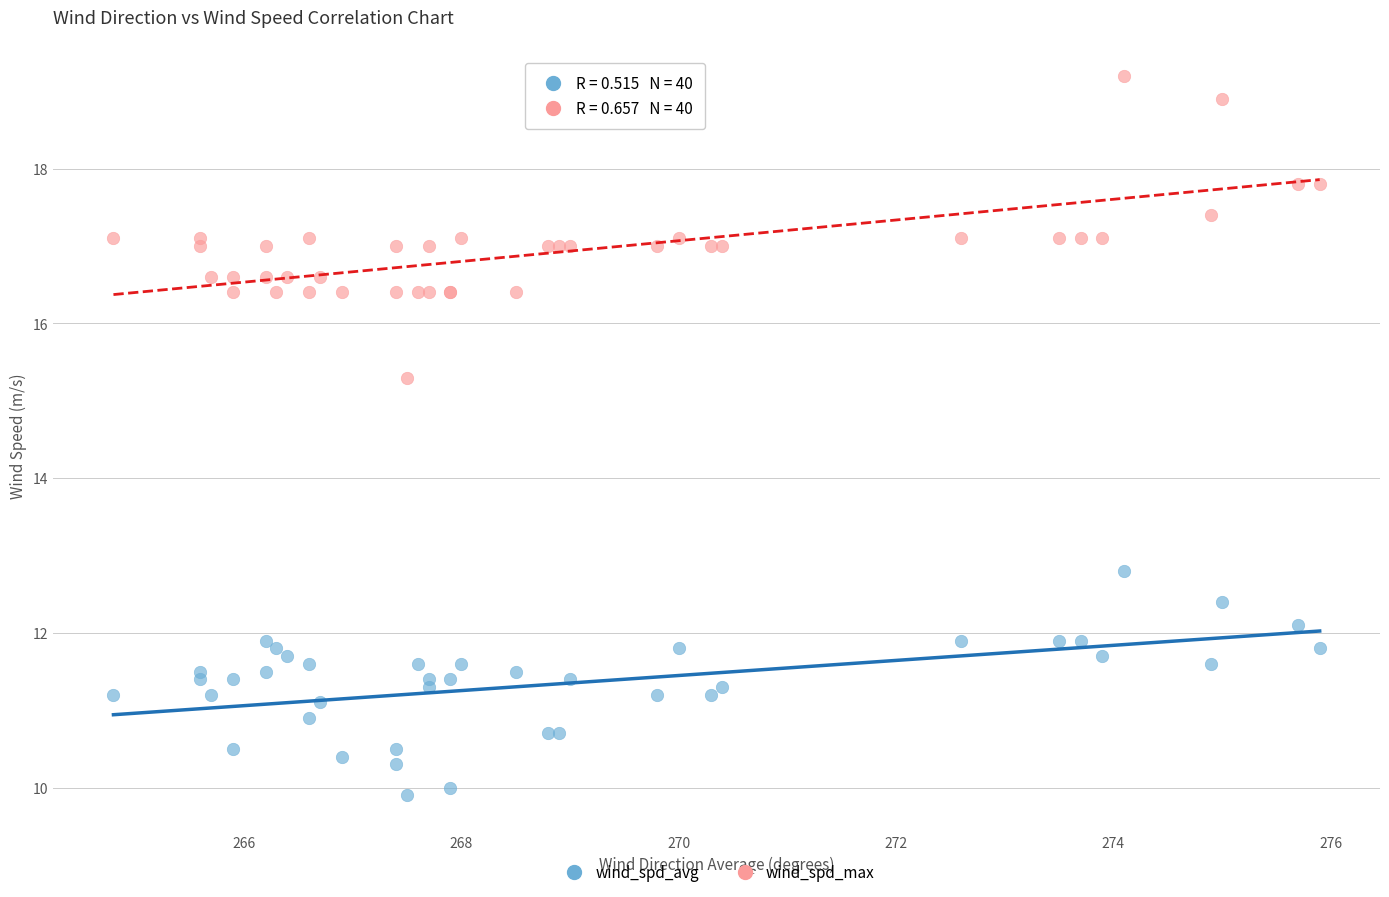

Which series reaches the maximum Y coordinate?

wind_spd_max